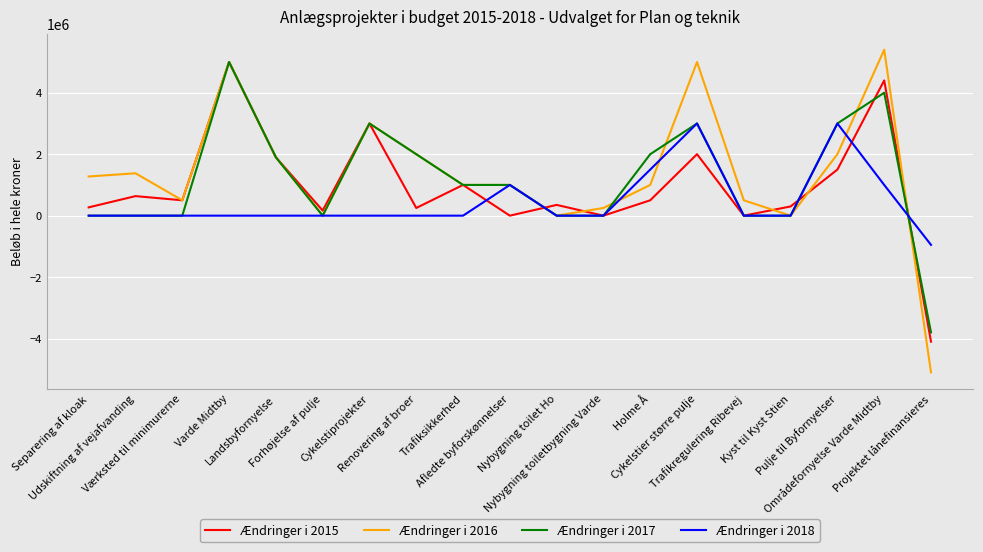

Which category has the highest value in the Ændringer i 2015 series?

Varde Midtby